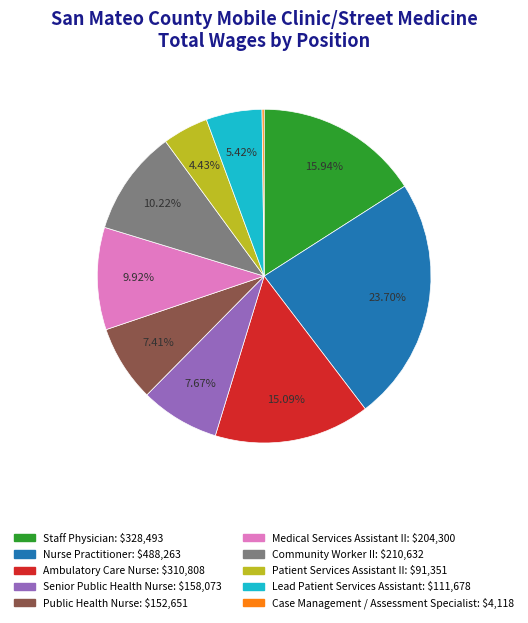

Is it true that Ambulatory Care Nurse is 29% of the pie?

False